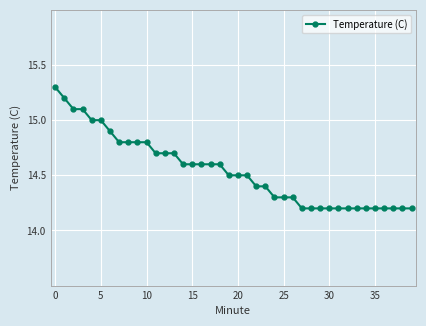

What is the value of the 14th point from the left?

14.7